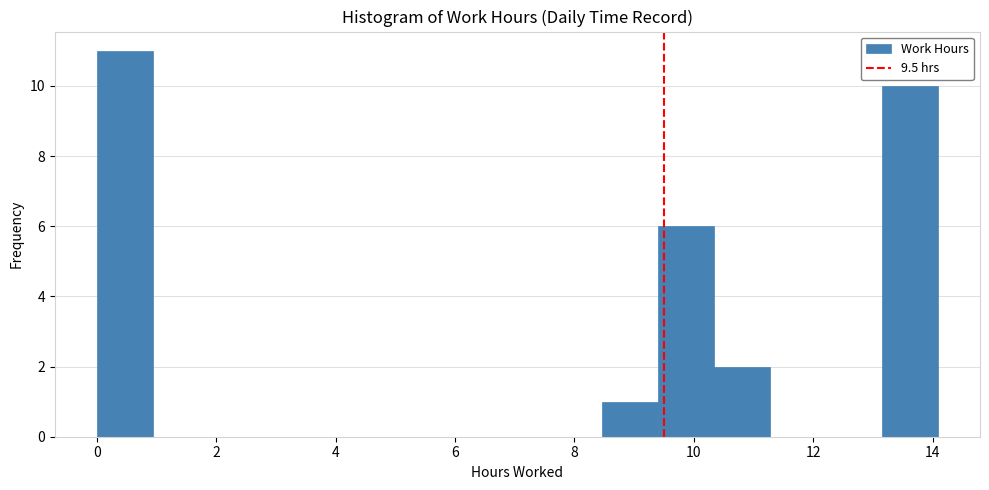

Over which range of the x-axis is the bar tallest?

0.0 to 1.0